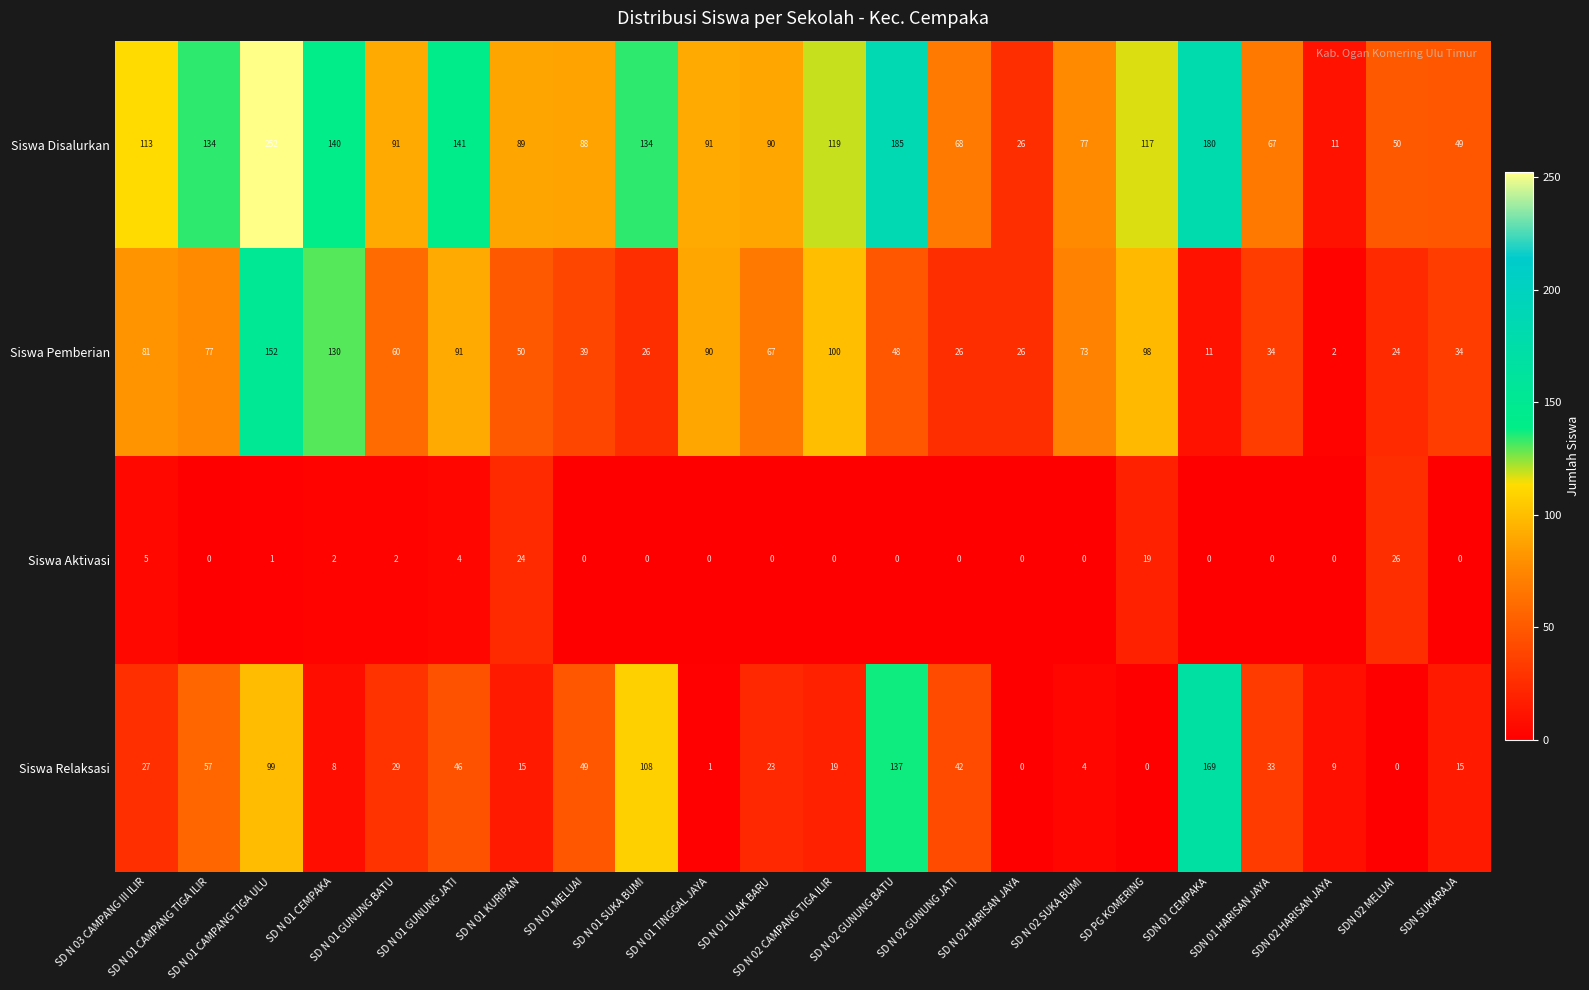

What is the average value of the Siswa Disalurkan series?

105